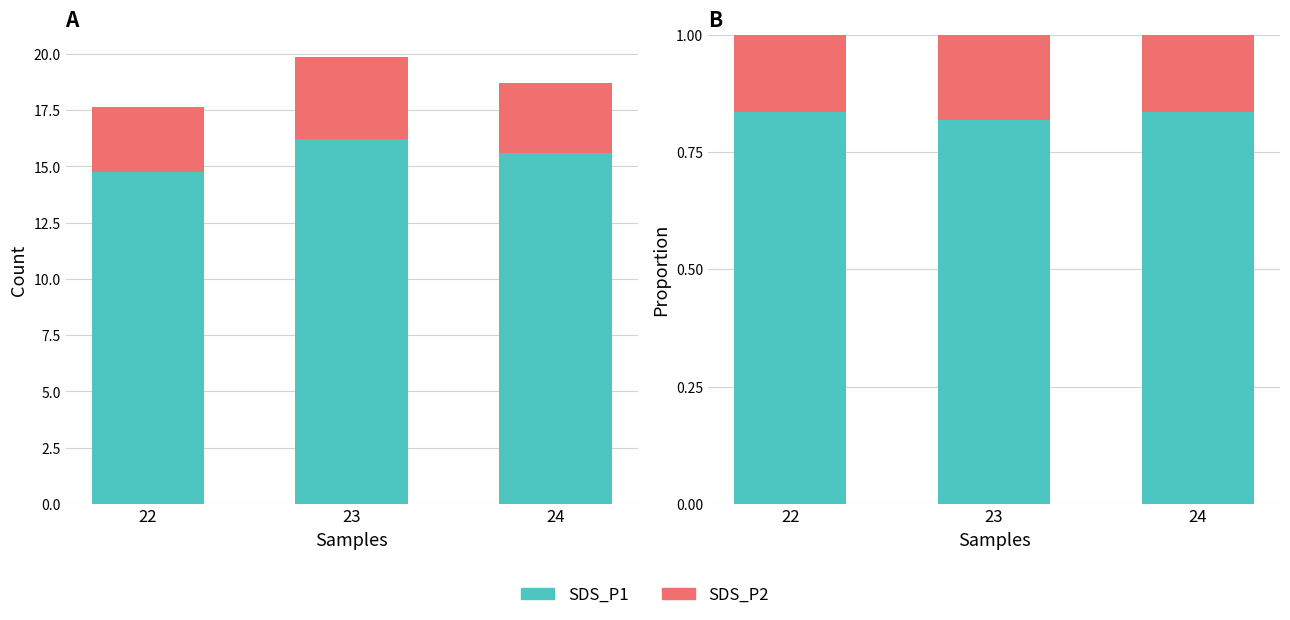

Is the value of SDS_P1 at 24 greater than the value of SDS_P2 at 22?

Yes